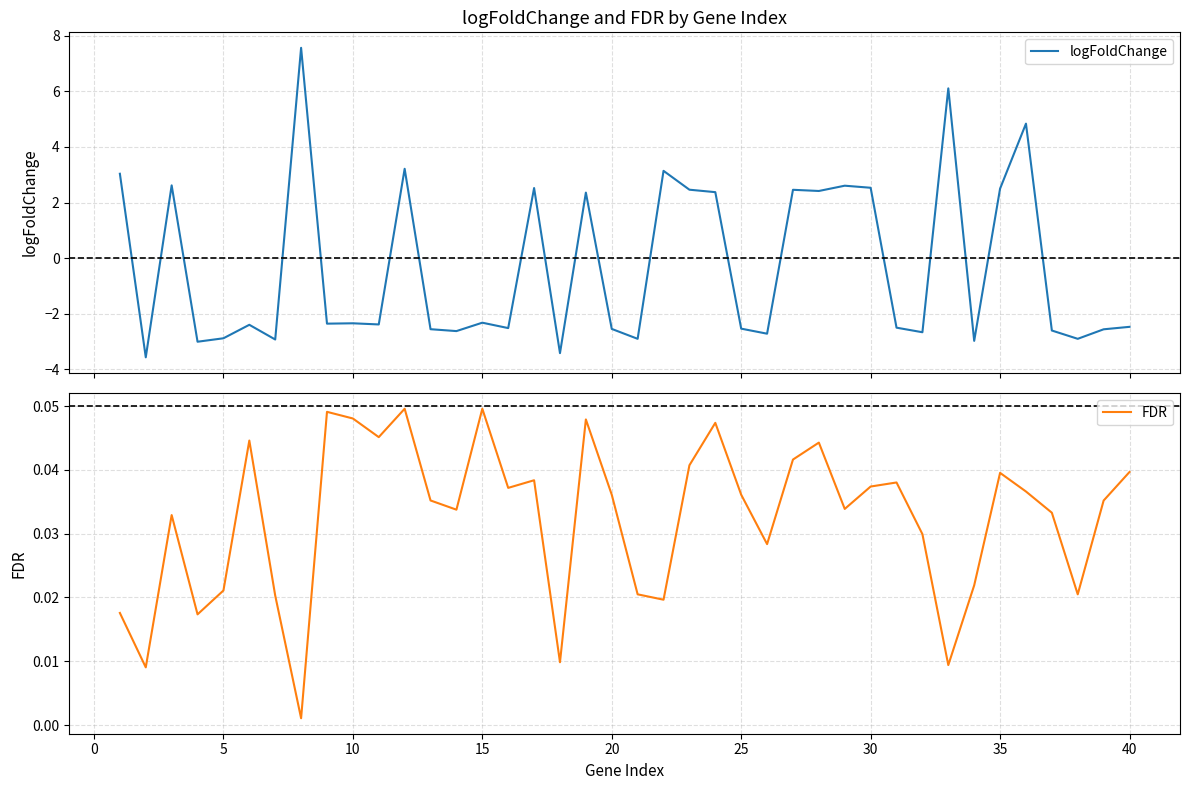

What is the lowest value of the logFoldChange series?

-3.6